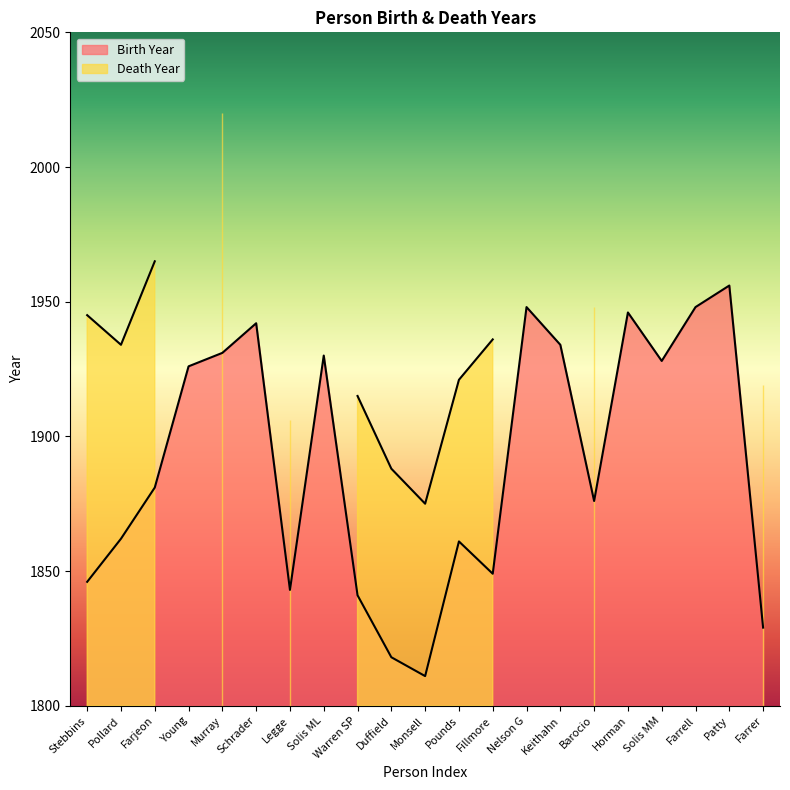

Does the chart have visible grid lines?

No